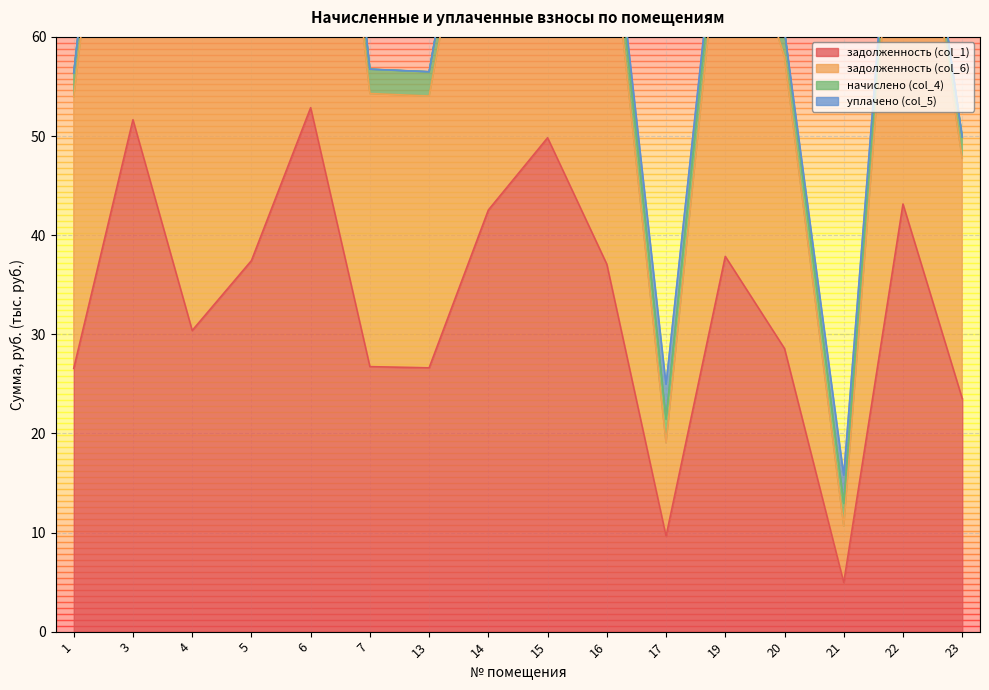

What is the difference between the second highest and minimum values in the задолженность (col_6) series?

94.2